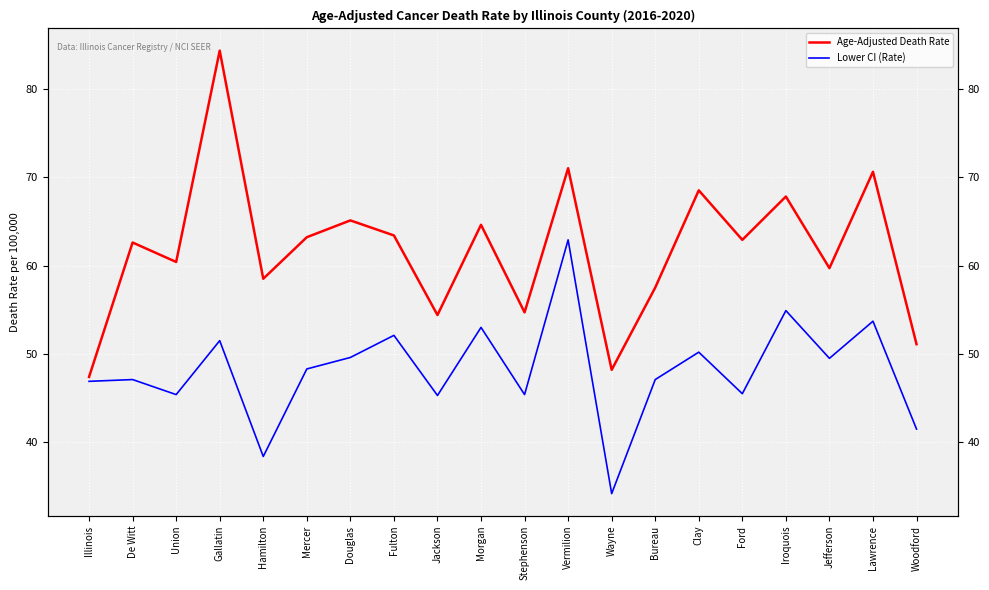

Between Jackson and Clay, which series saw the biggest shift?

Age-Adjusted Death Rate